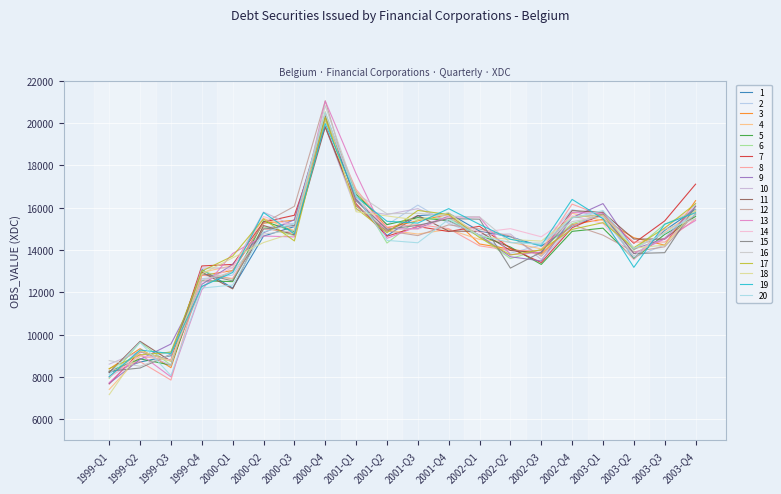

Between 1999-Q2 and 2000-Q1, which is larger?

2000-Q1